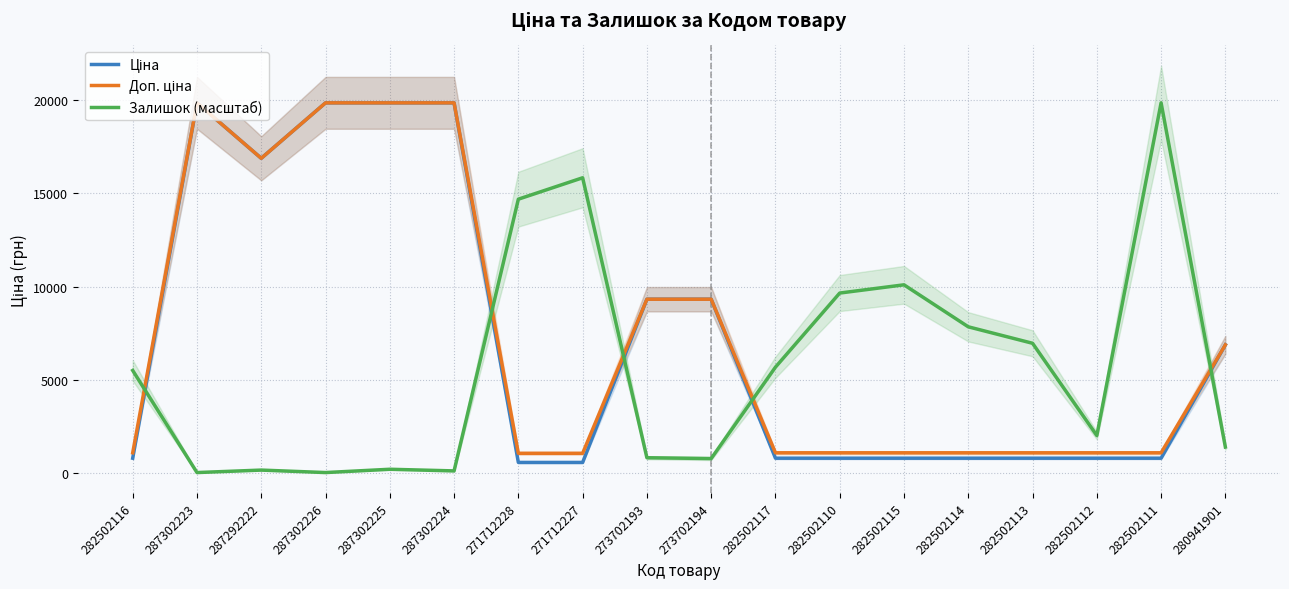

Where do Залишок (масштаб) and Ціна first cross each other?

282502116 and 287302223